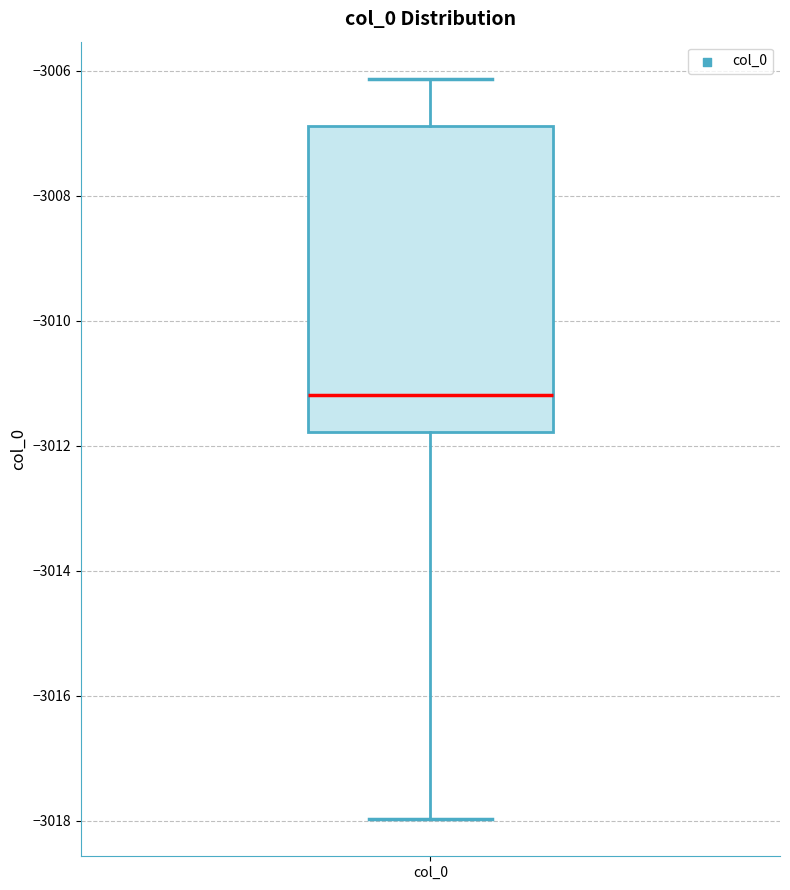

Where does the upper whisker of the box for col_0 end on the y-axis? The values are not printed on the chart, so give them approximately, as read against the axis.

-3006.2